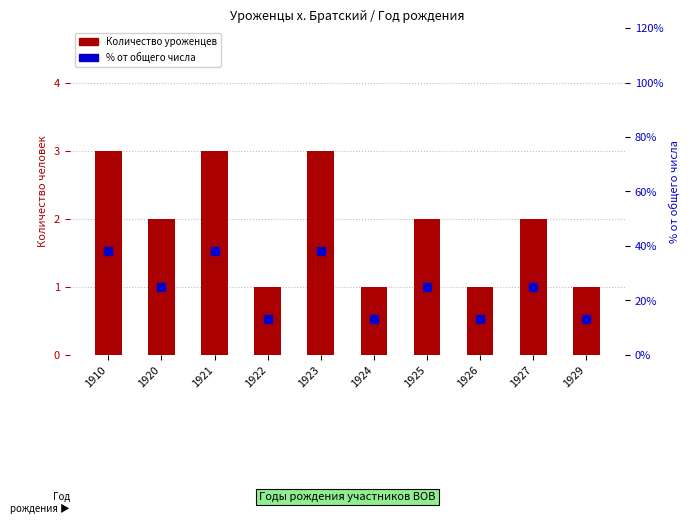

What are all the series names shown in the legend?

Количество уроженцев, % от общего числа